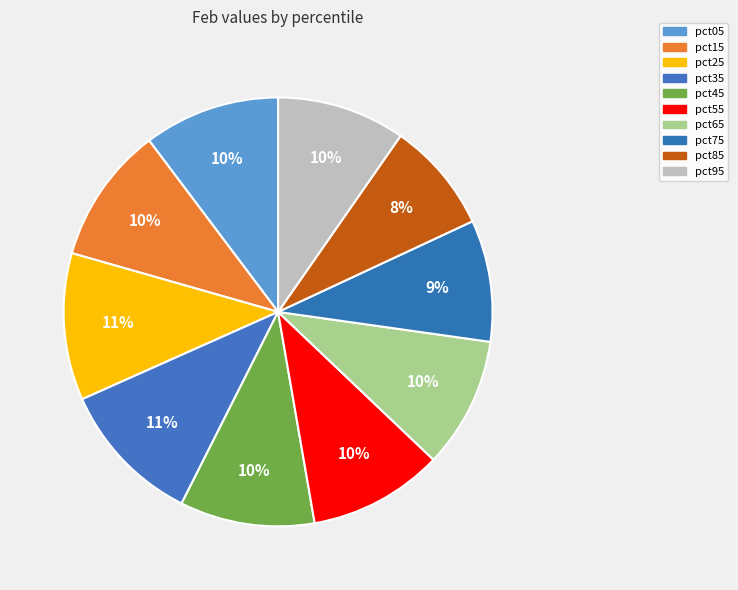

Rank the categories by value from highest to lowest.

pct25, pct35, pct15, pct05, pct55, pct45, pct65, pct95, pct75, pct85